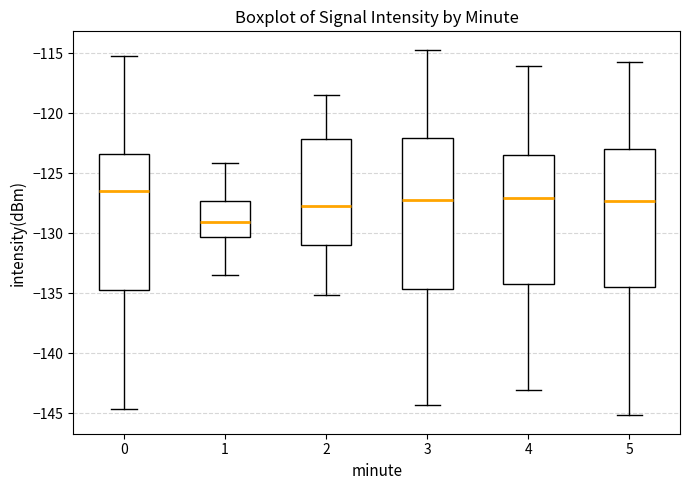

Reading left to right, transcribe this box plot: for each box, give where its median line is, the range the box spans, and where its two whiskers end, as read against the y-axis. The values are not printed on the chart, so give them approximately, as read against the axis.

0: median -126.5, box -135.0 to -123.5, whiskers -144.5 to -115.0
1: median -129.0, box -130.5 to -127.5, whiskers -133.5 to -124.0
2: median -127.5, box -131.0 to -122.0, whiskers -135.0 to -118.5
3: median -127.0, box -134.5 to -122.0, whiskers -144.5 to -114.5
4: median -127.0, box -134.0 to -123.5, whiskers -143.0 to -116.0
5: median -127.5, box -134.5 to -123.0, whiskers -145.0 to -115.5